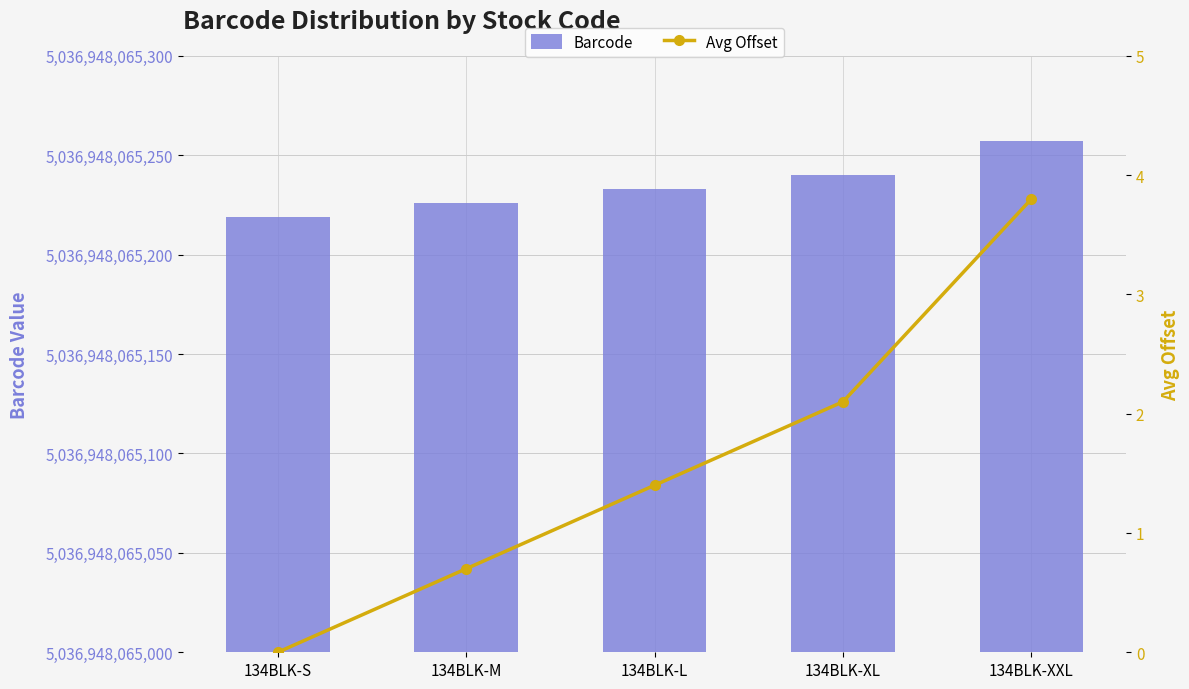

At 134BLK-XL, list the series in order from largest to smallest.

Barcode, Avg Offset